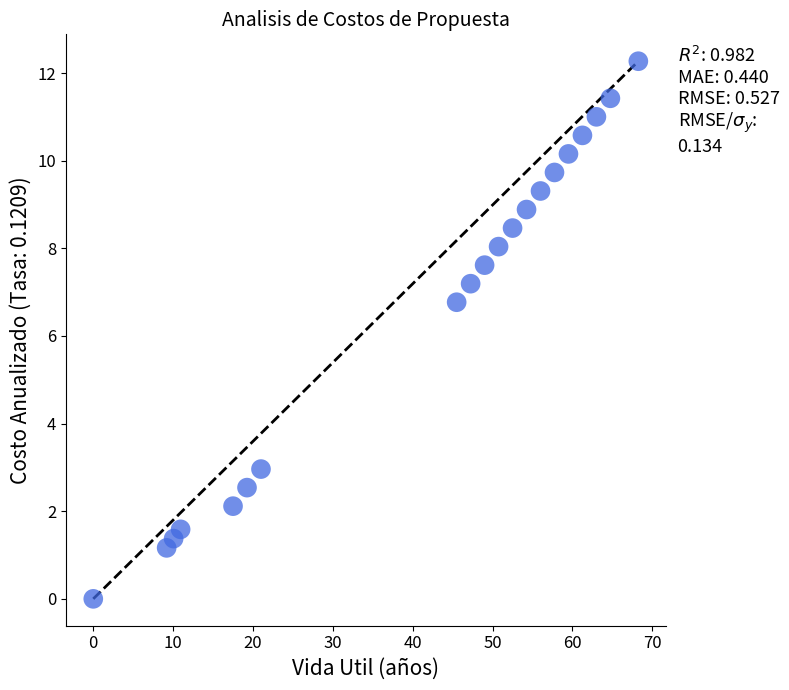

What is the range of X values (max minus min)?

68.2